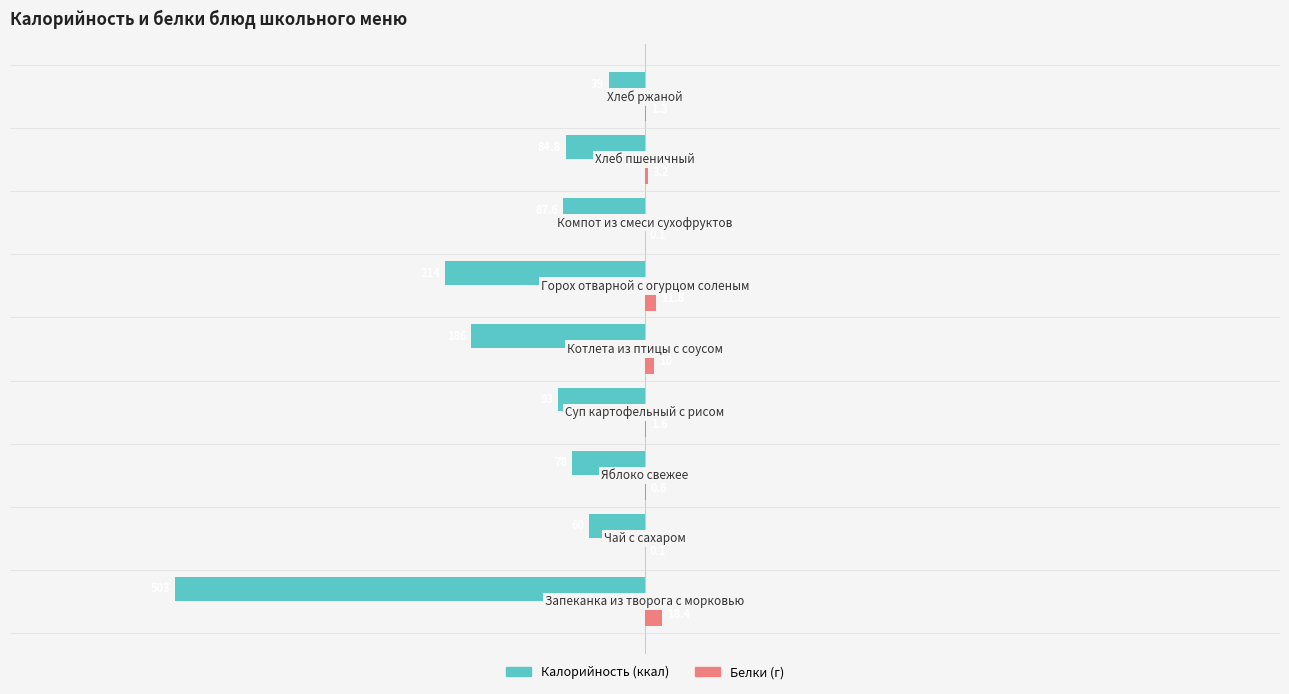

What is the greatest value displayed?

18.4